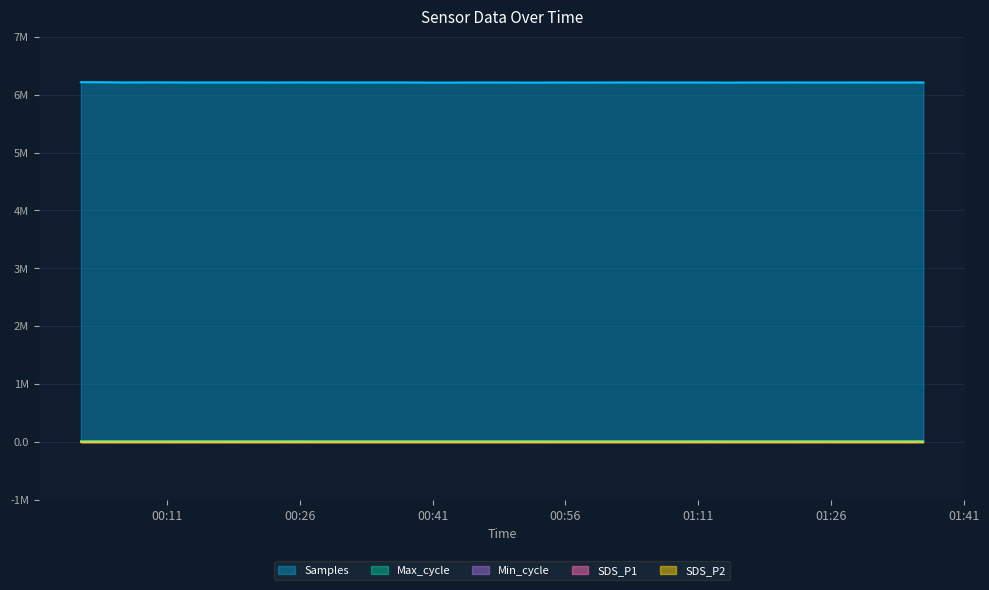

In Min_cycle, how many points are lower than both neighbors (excluding endpoints)?

10